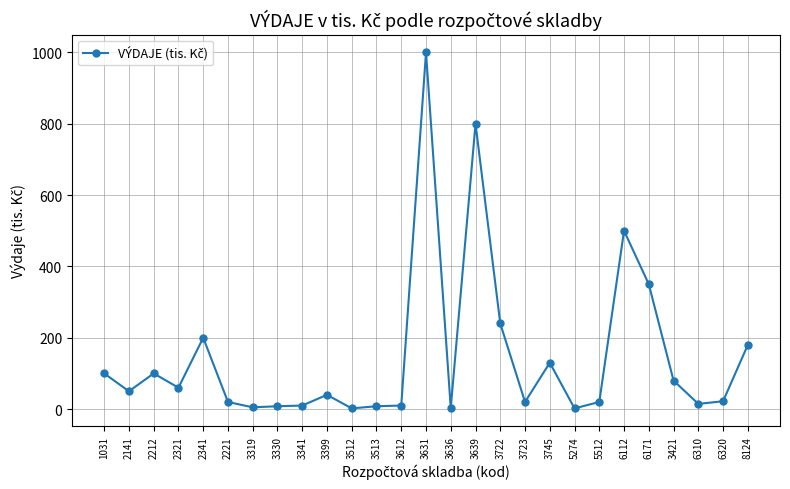

What is the difference between the maximum and minimum values?

998.0